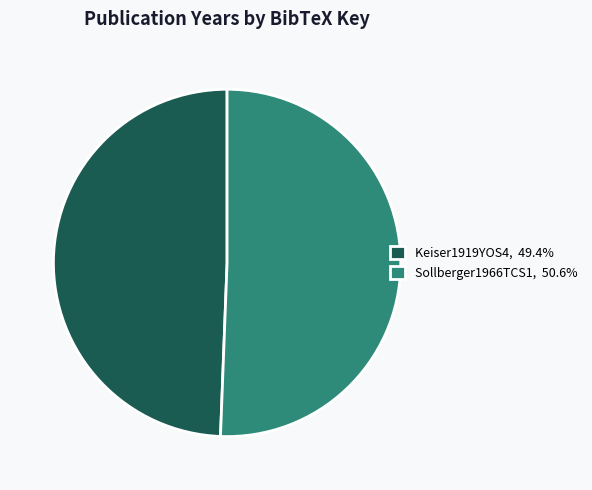

Do Sollberger1966TCS1 and Keiser1919YOS4 together represent more than half of the pie?

Yes